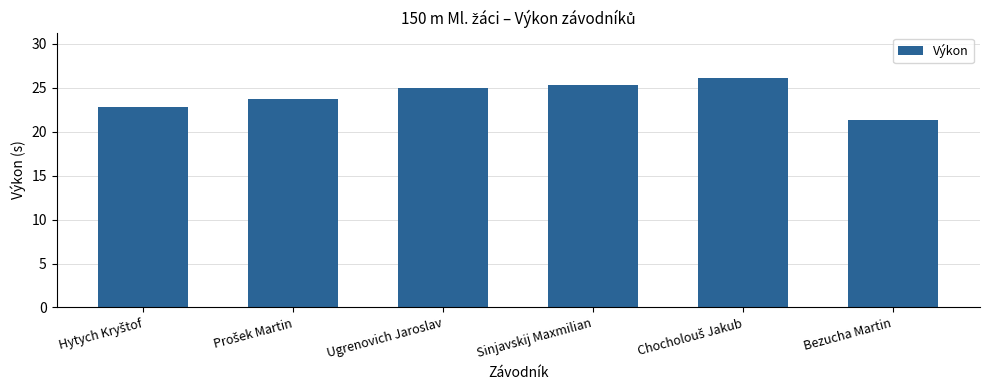

How many bars are there in total?

6